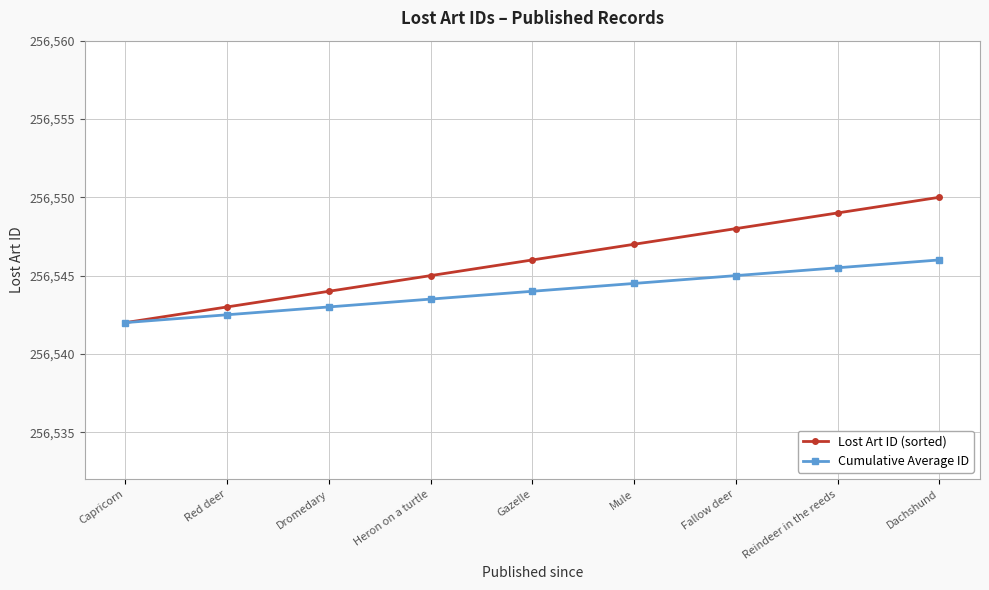

What position from the right is Mule?

4